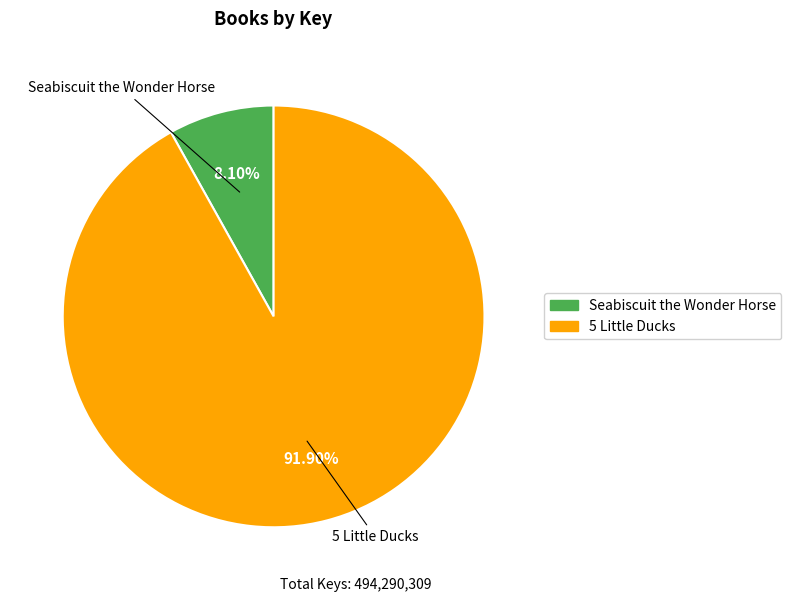

How much of the chart is everything except Seabiscuit the Wonder Horse?

91.9%